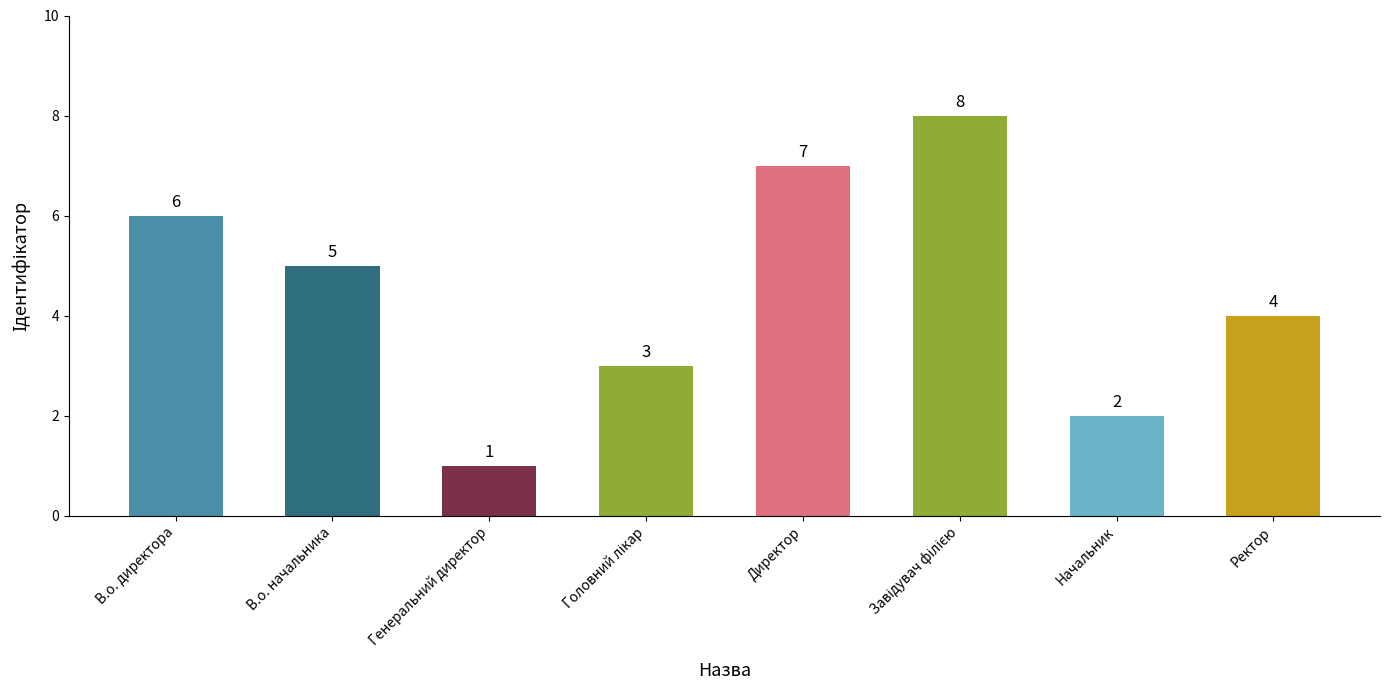

Does the chart contain any negative values?

No